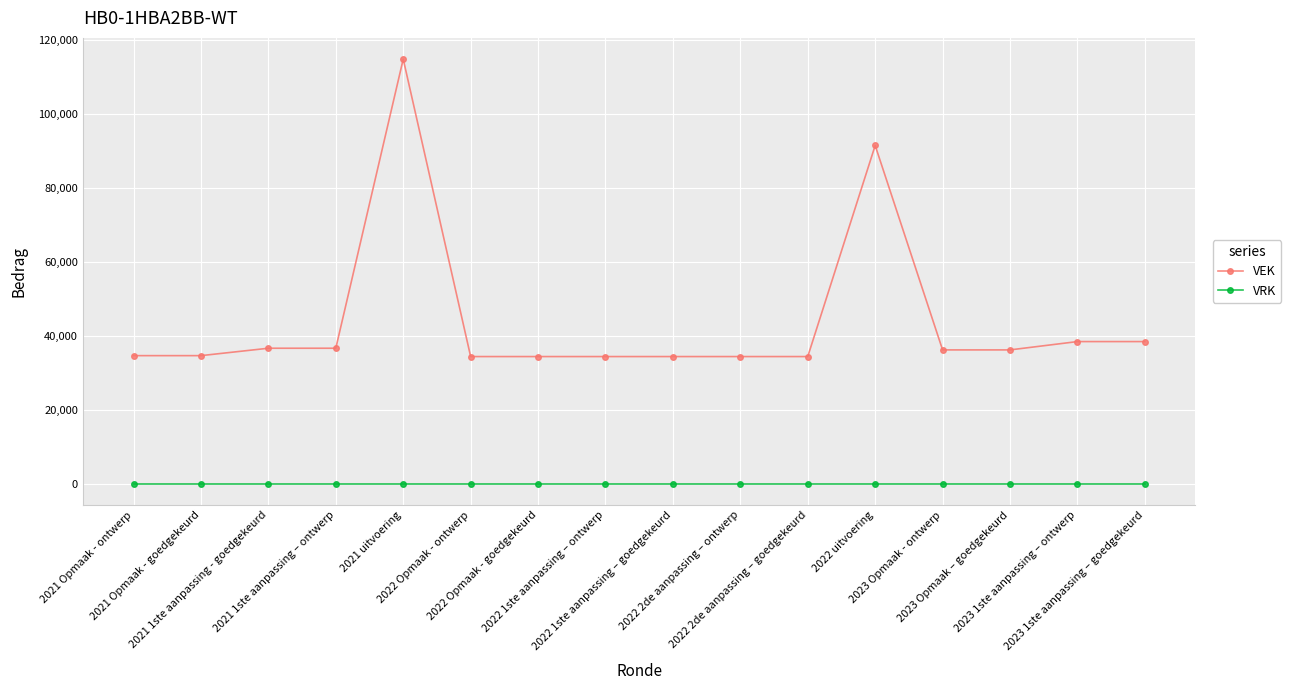

Which series has the widest spread of values?

VEK